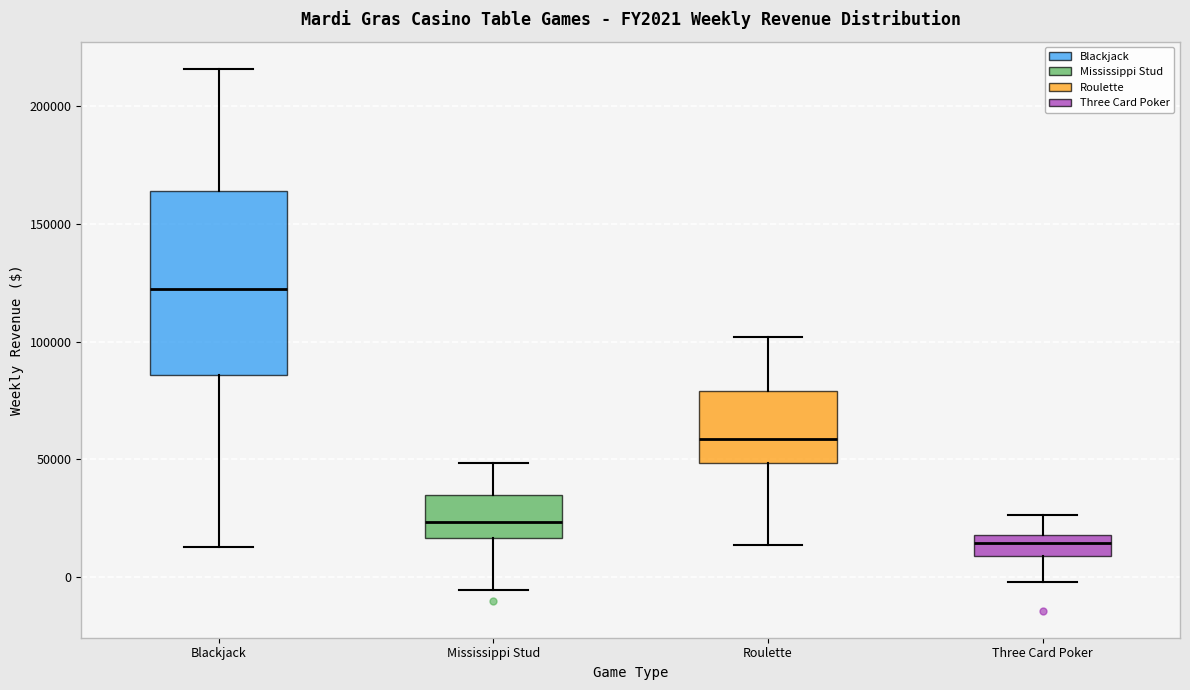

Where is the upper edge of the box for Blackjack on the y-axis? The values are not printed on the chart, so give them approximately, as read against the axis.

165000